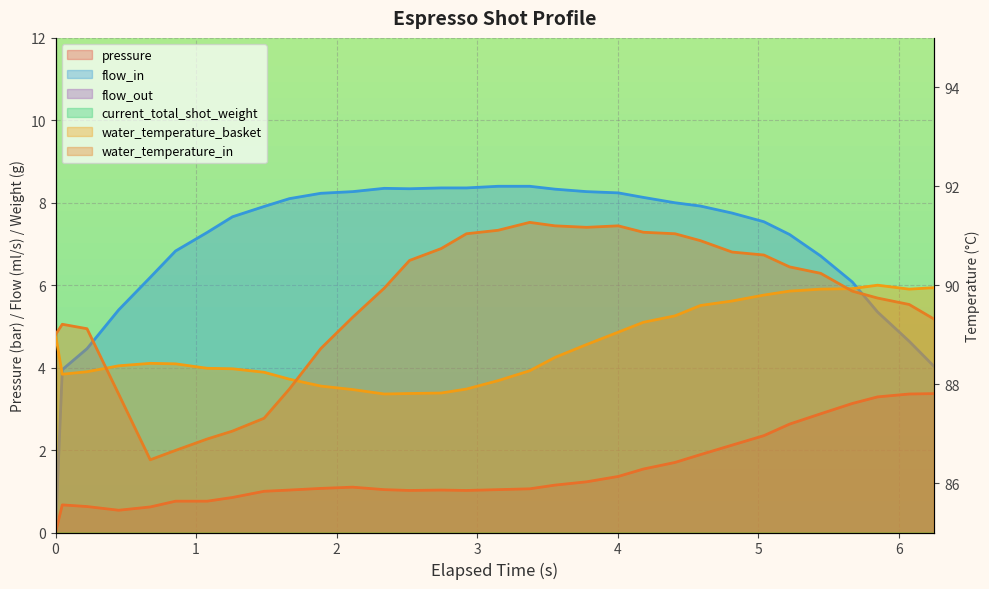

What is the value of the pressure point at the 13th from the left?

1.0